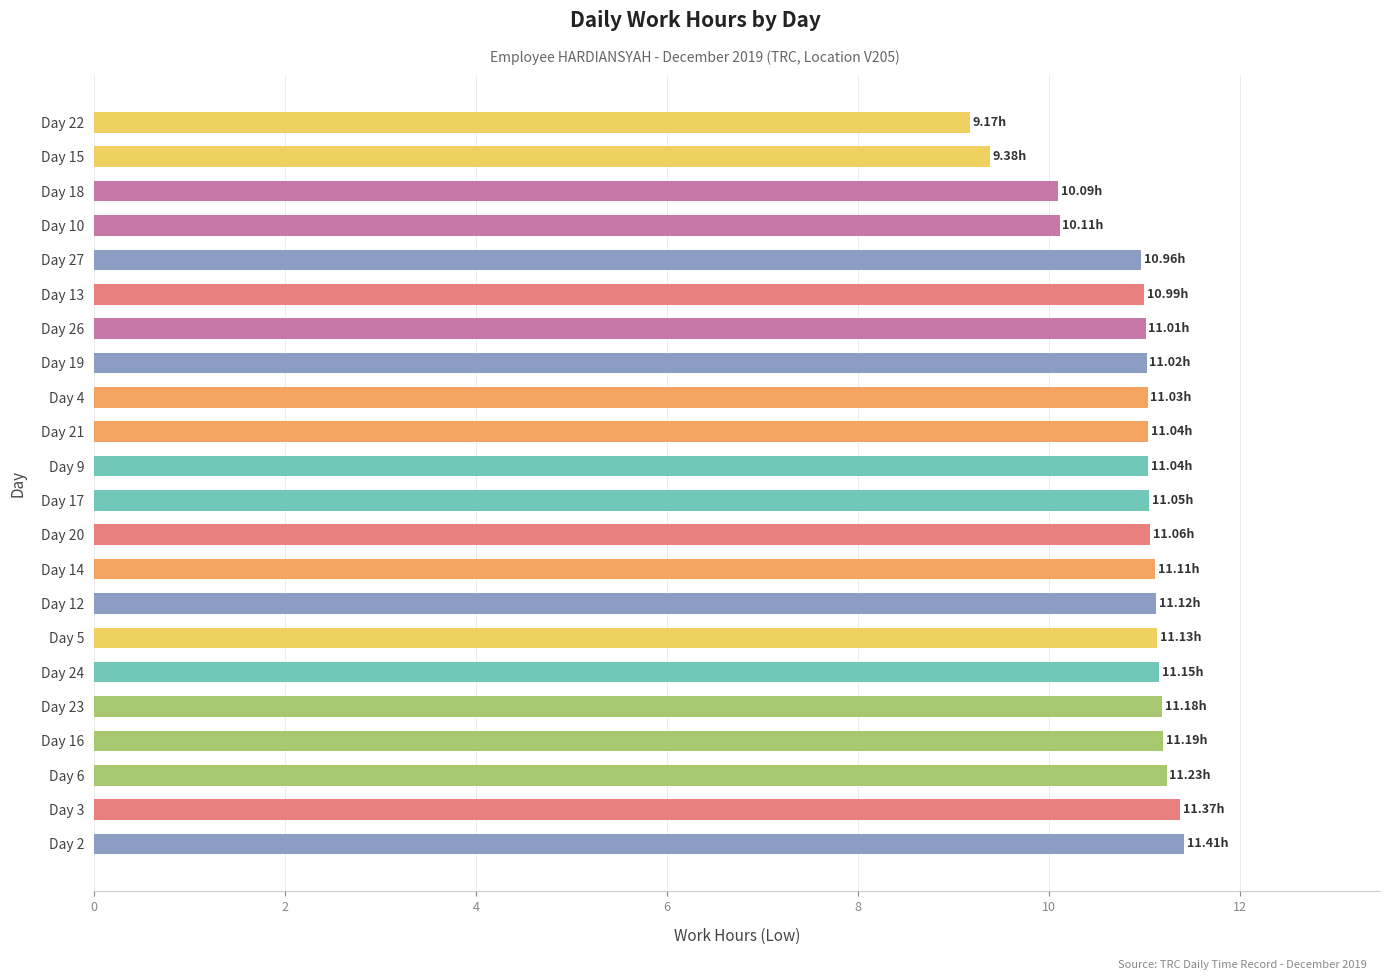

Approximately how many times larger is the value at Day 4 compared to Day 21?

1.0